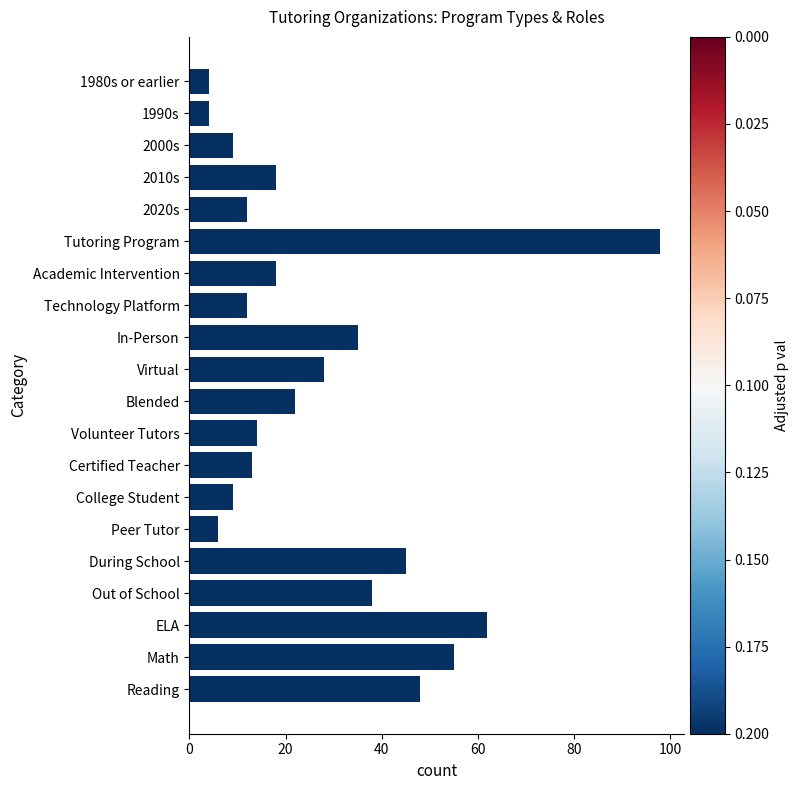

The value at Reading is 23. True or false?

False